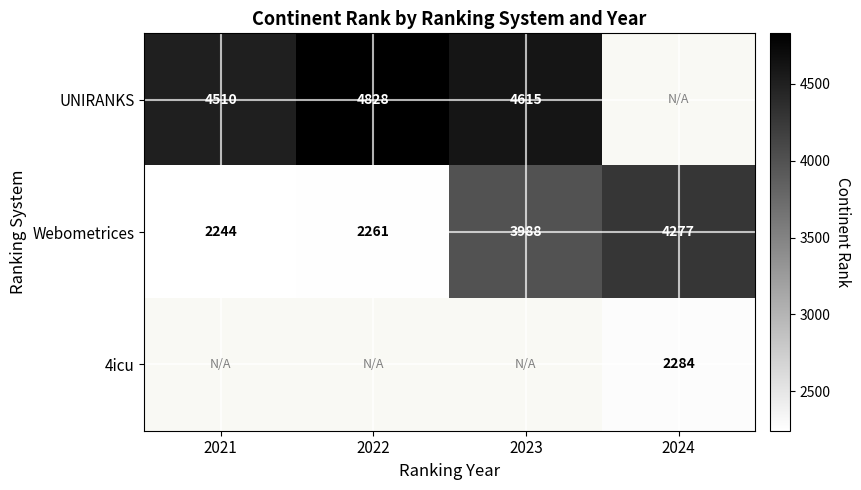

What is the sum of all Webometrices values?

12770